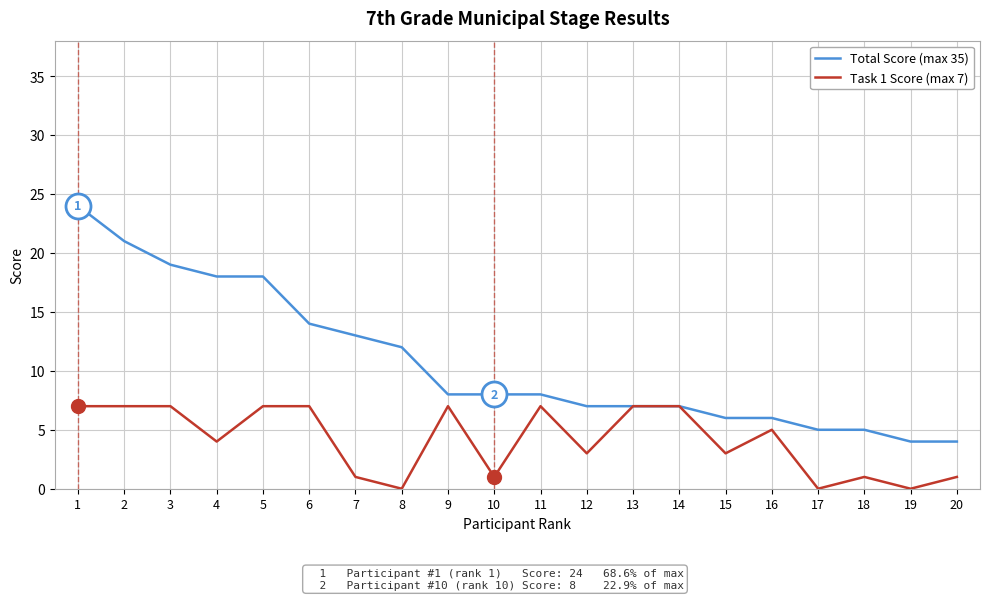

Rank the series at 1 from highest to lowest value.

Total Score (max 35), Task 1 Score (max 7)